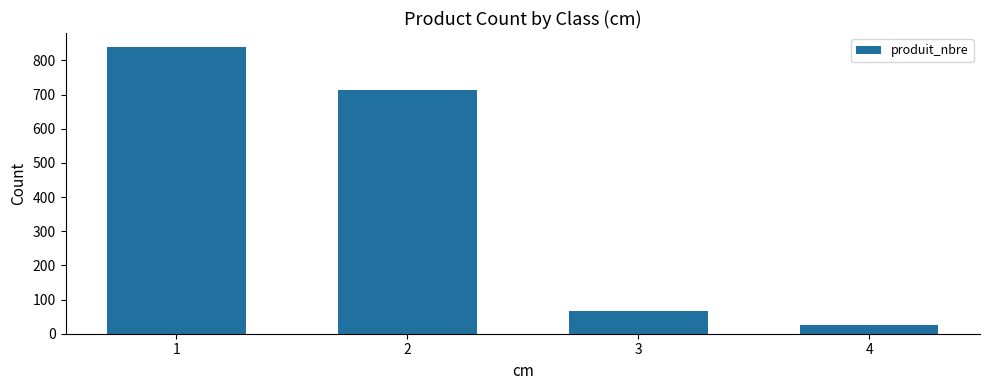

What is the sum of all values?

1642